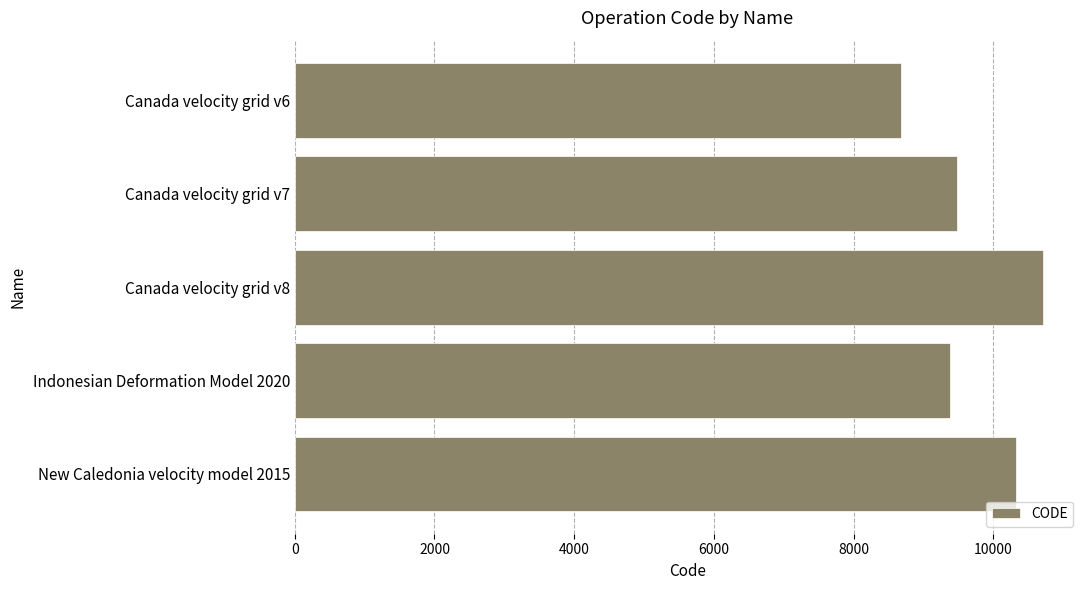

Which has a higher value, Indonesian Deformation Model 2020 or Canada velocity grid v8?

Canada velocity grid v8